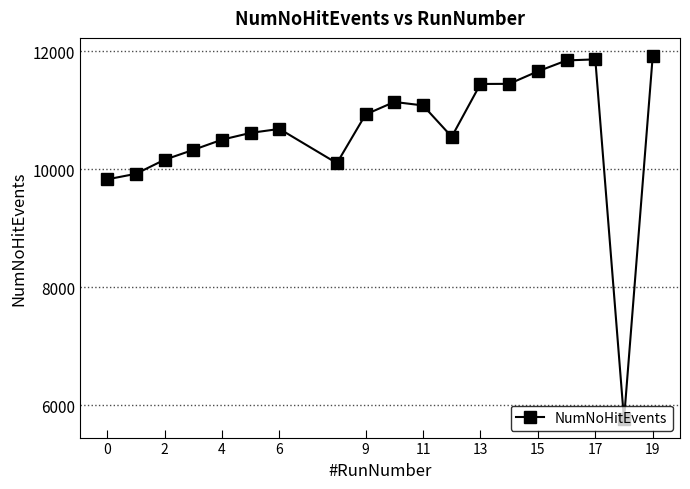

What is the maximum value shown in the chart?

11917